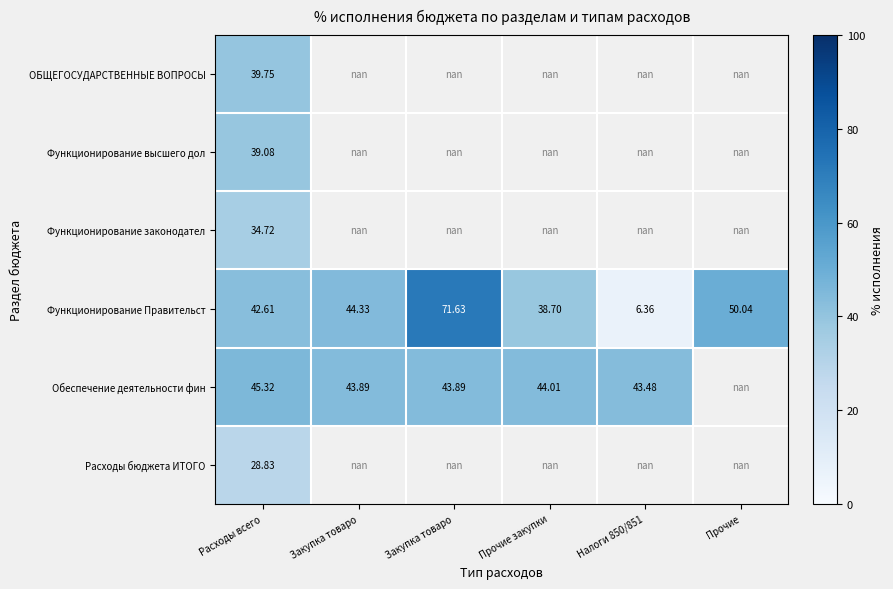

At which label is Функционирование высшего дол closest to 39?

Расходы всего